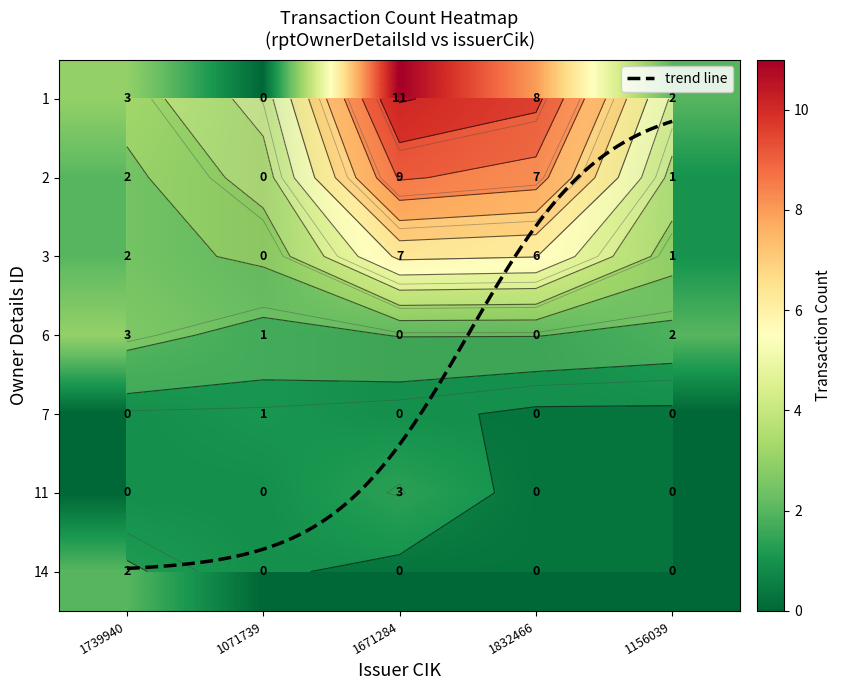

Reading left to right, list all the values displayed in this chart.

1: 3	0	11	8	2
2: 2	0	9	7	1
3: 2	0	7	6	1
6: 3	1	0	0	2
7: 0	1	0	0	0
11: 0	0	3	0	0
14: 2	0	0	0	0